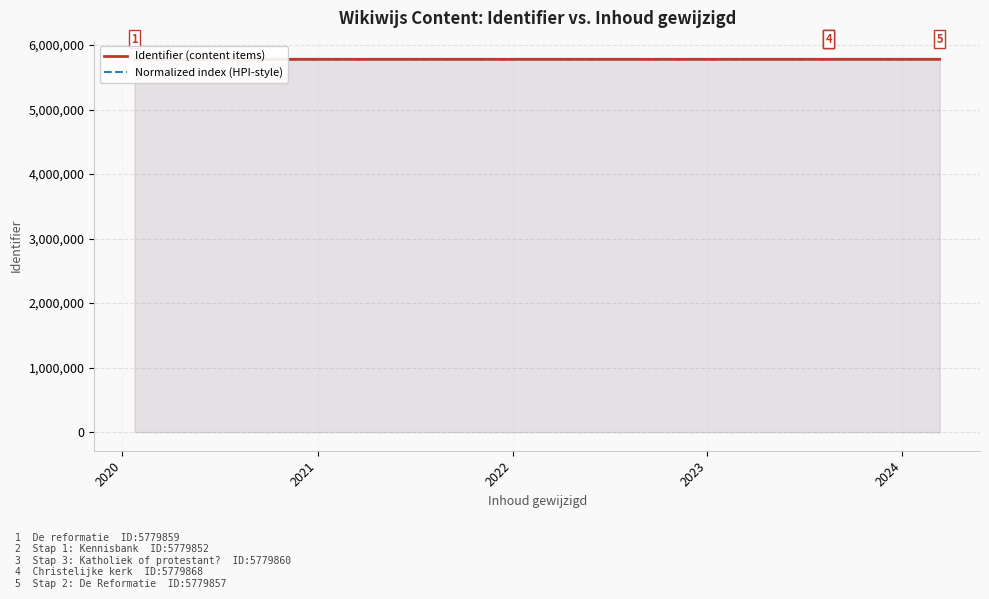

What are all the series names shown in the legend?

Identifier (content items), Normalized index (HPI-style)